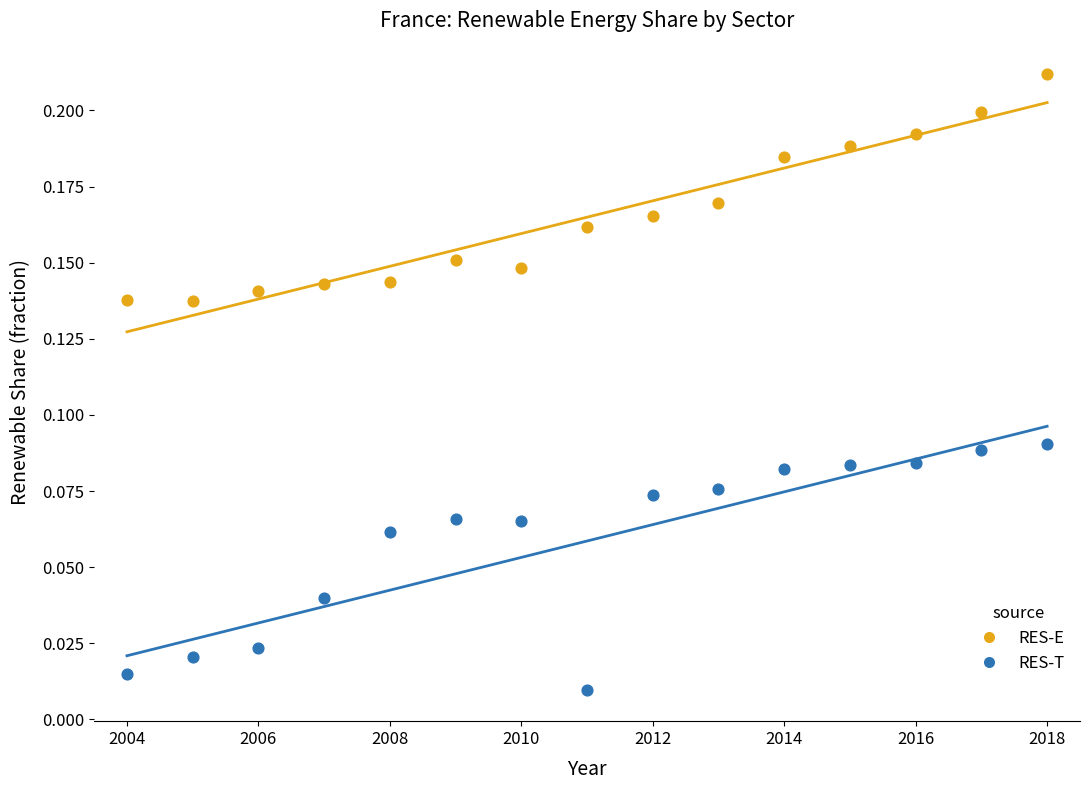

Which series reaches the minimum Y coordinate?

RES-T